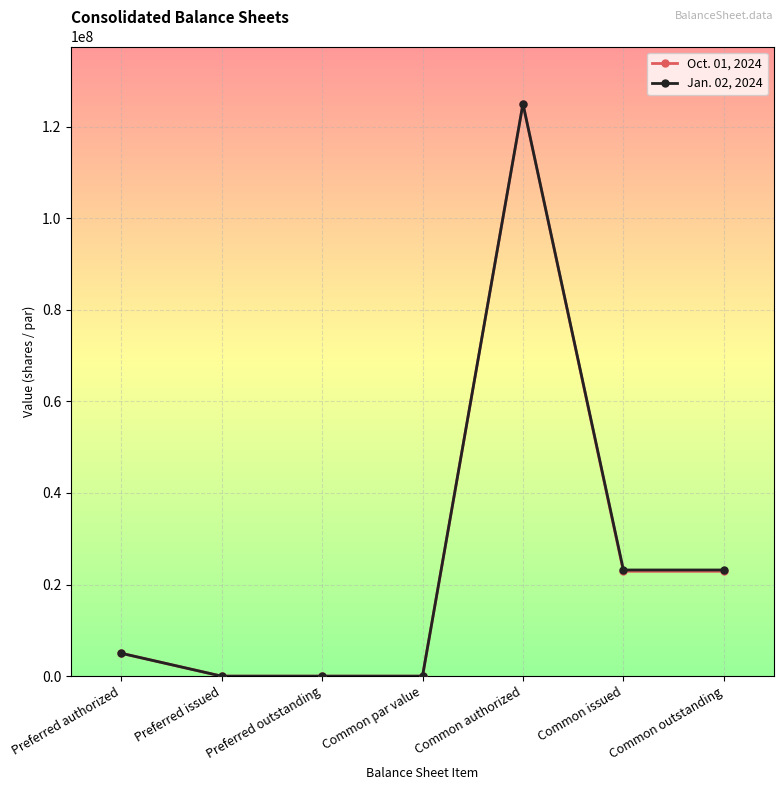

Read the Oct. 01, 2024 value at Common issued.

22896000